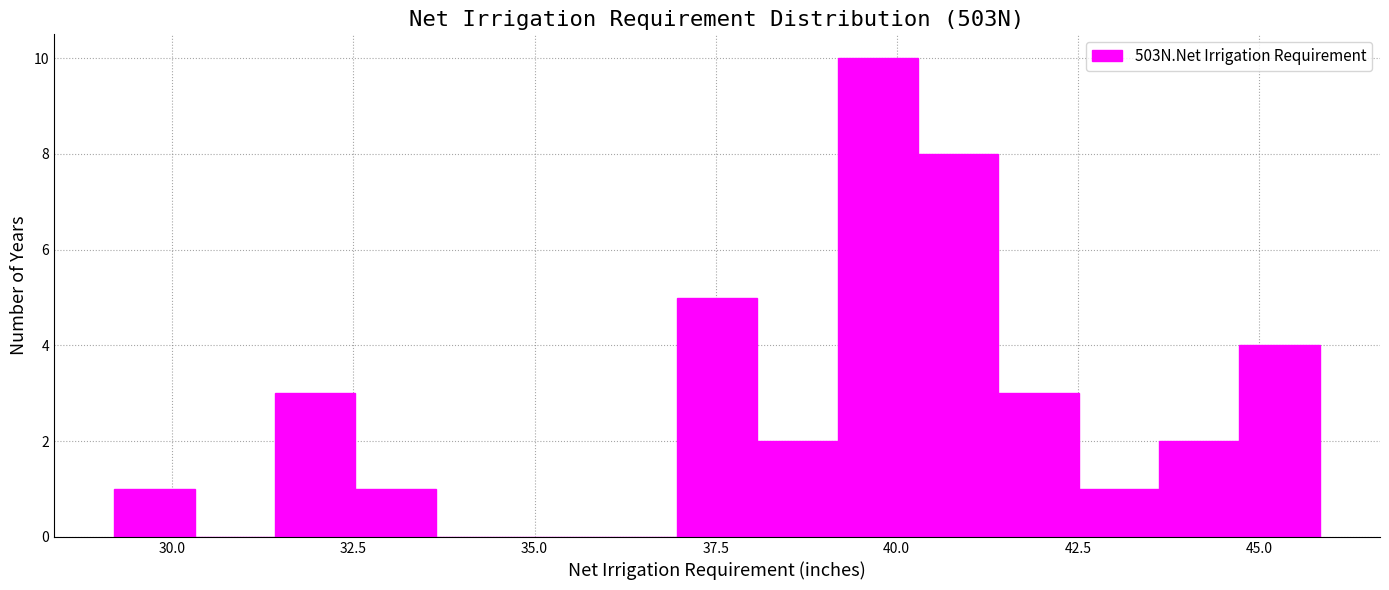

Read against the x-axis, roughly where is the centre of the tallest bar?

39.5